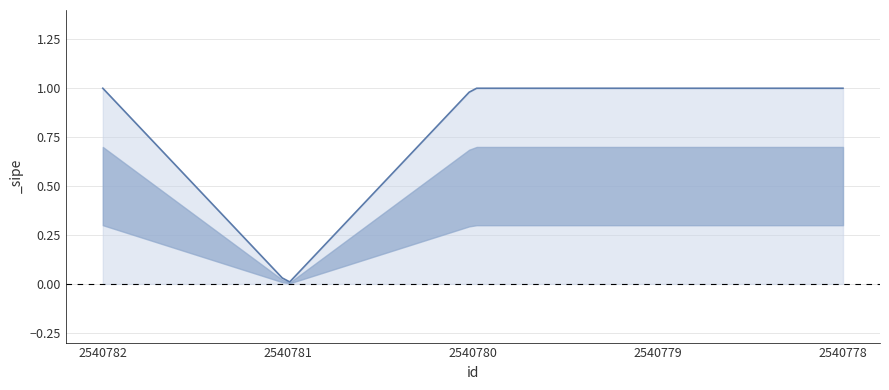

Does the chart display data point markers on the line(s)?

No